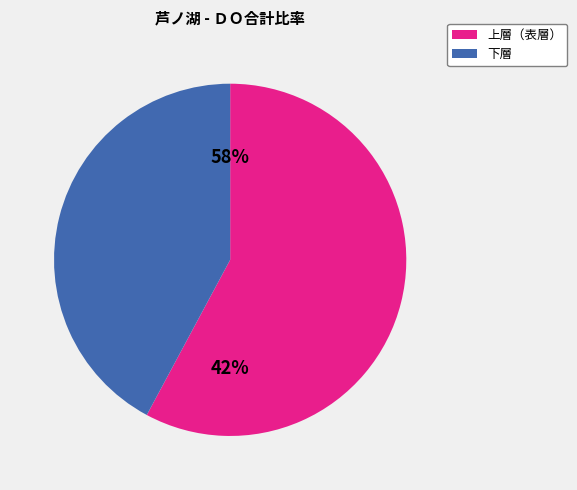

How many slices are in this pie chart?

2